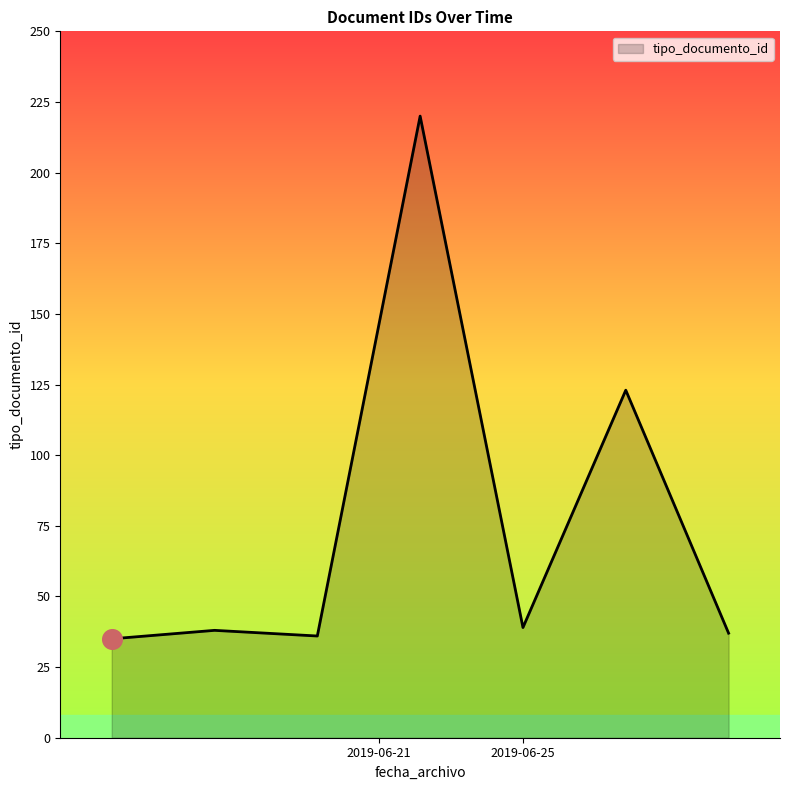

What is the maximum value shown in the chart?

220